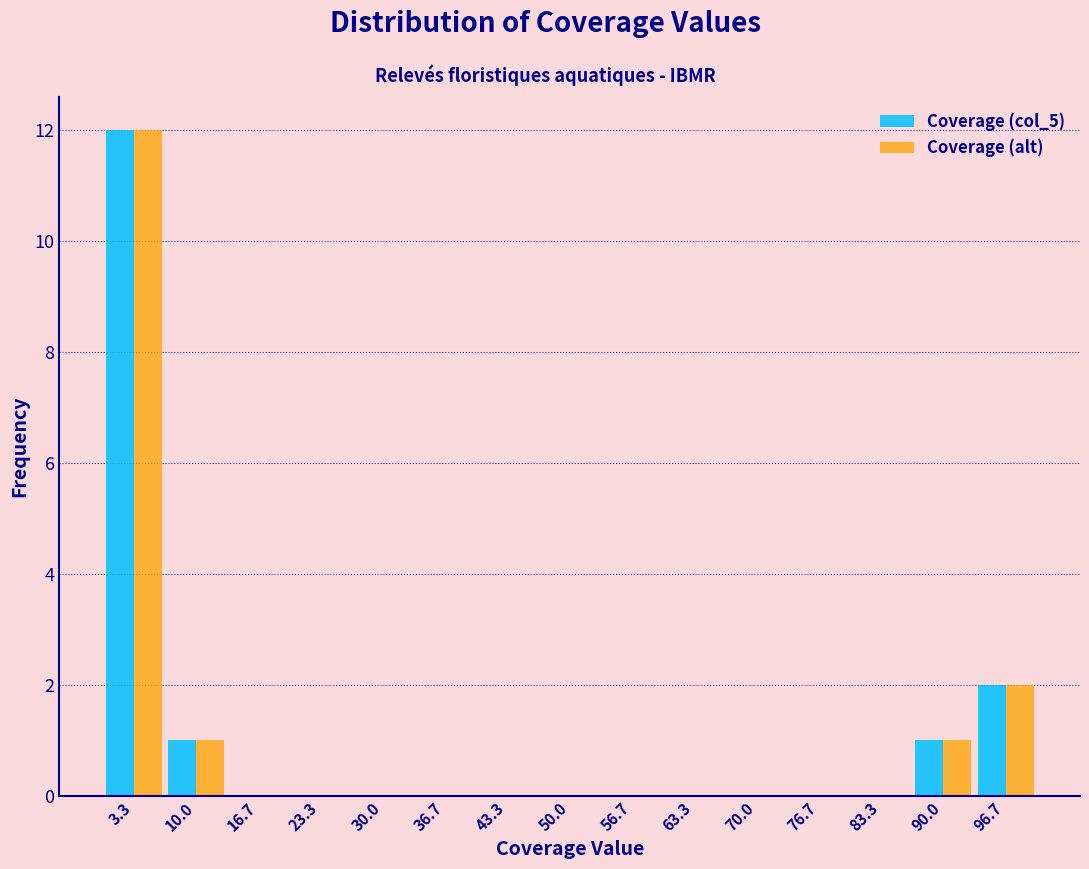

What is the height of the Coverage (col_5) bar covering 0 to 7 on the x-axis? Neither the bar edges nor the heights are printed on the chart, so give them approximately, as read against the axes.

12